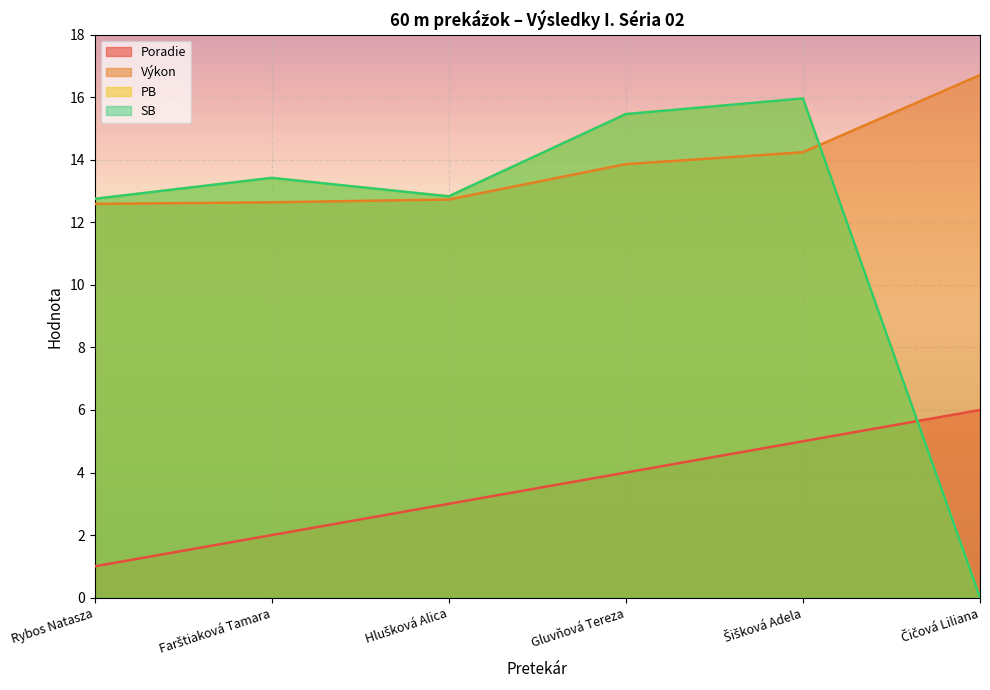

What is the total value across all series at Gluvňová Tereza?

48.8